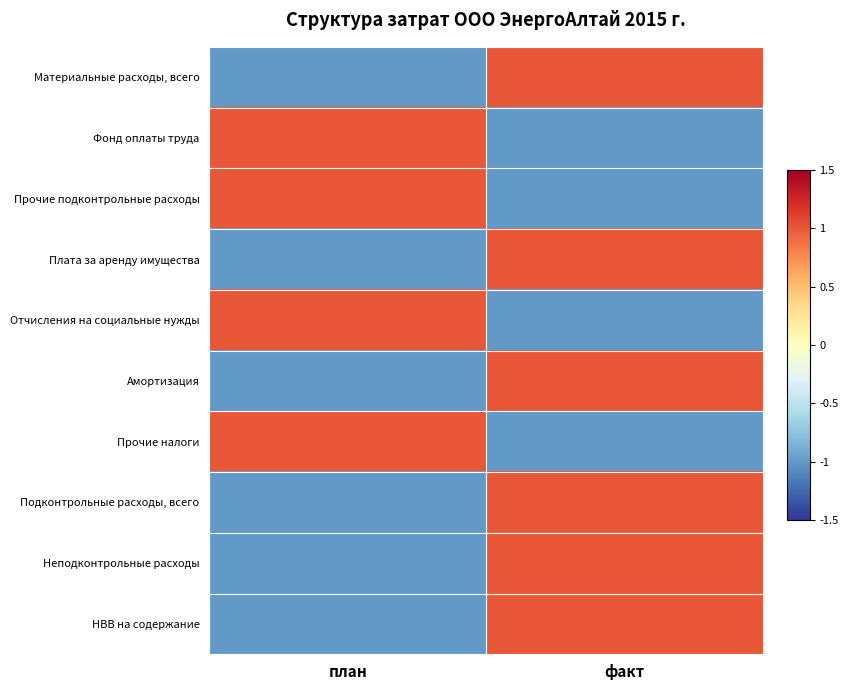

Which label corresponds to the smallest value in the chart?

план